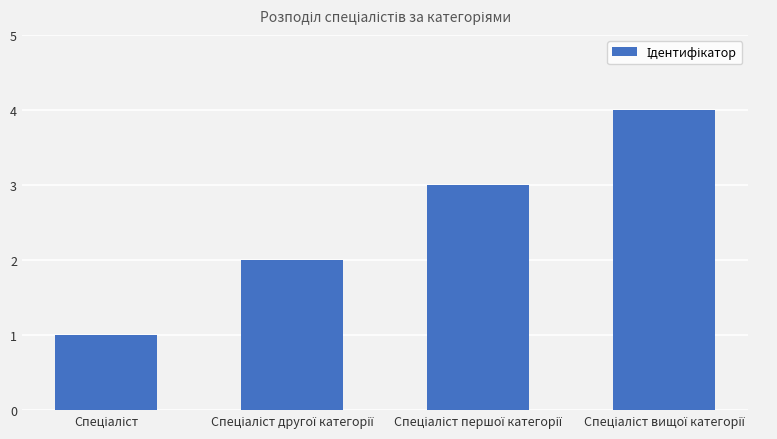

What is the sum of all values?

10